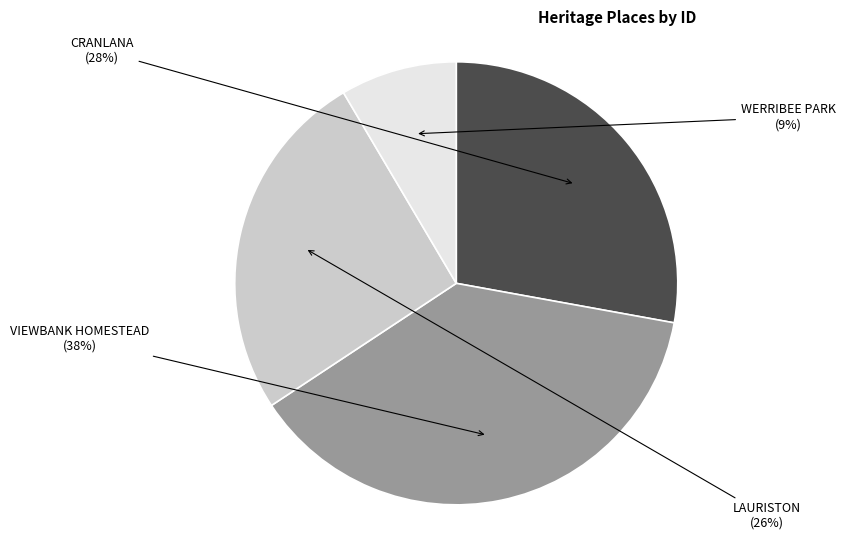

How many slices are in this pie chart?

4